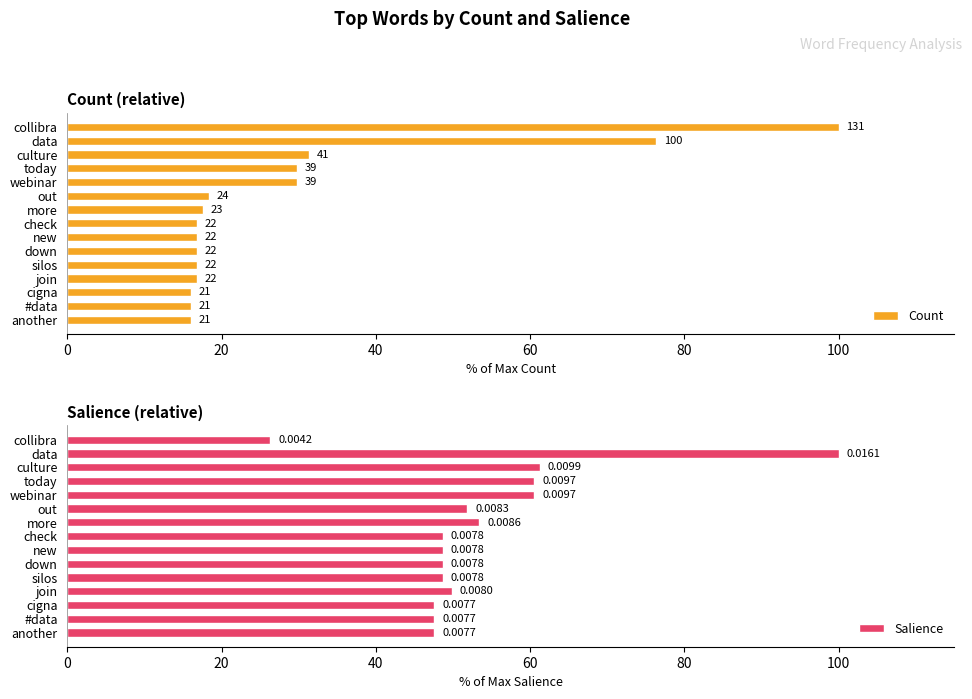

What is the difference between the Salience values at cigna and down?

1.1